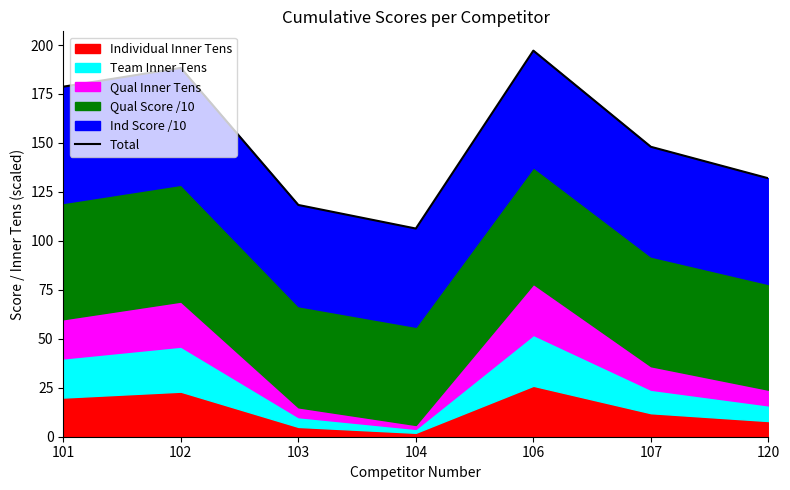

Which has a higher value, 104 or 120?

120